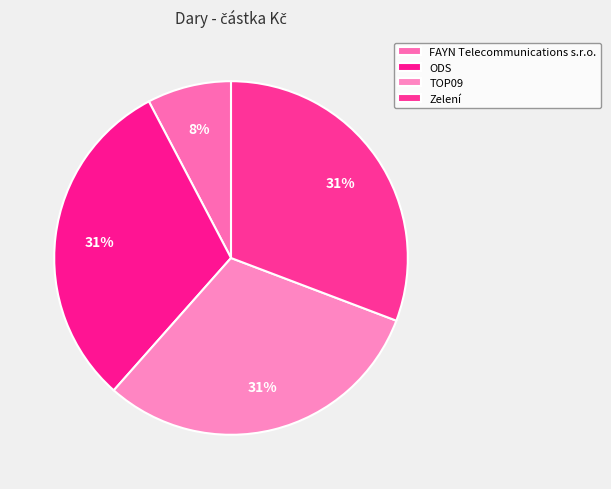

Count the number of slices in the pie.

4